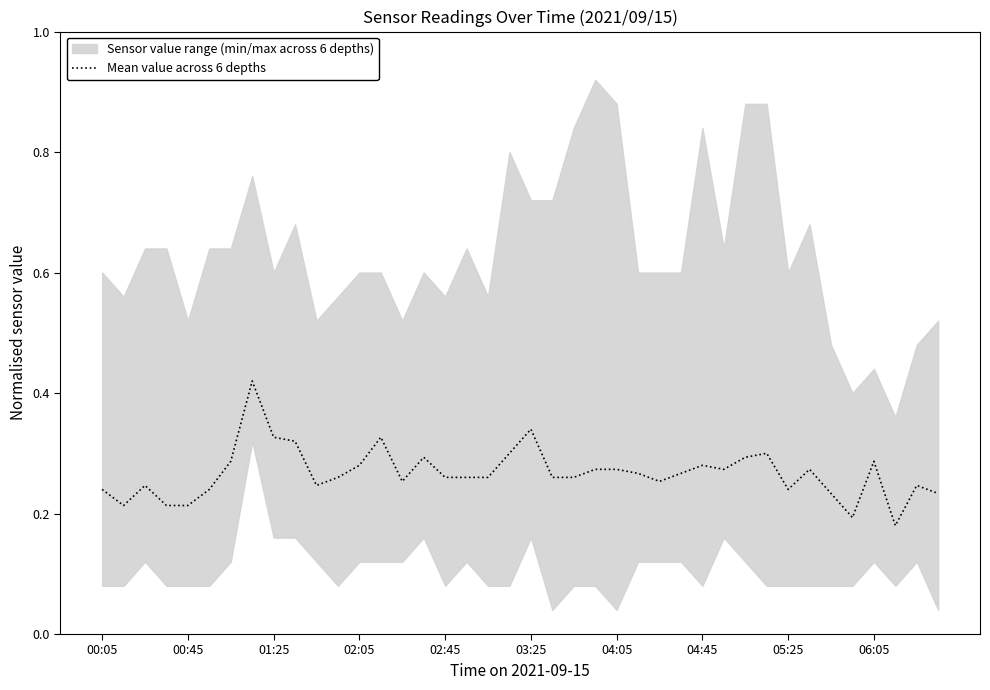

What is the difference between the second highest and minimum values?

0.2